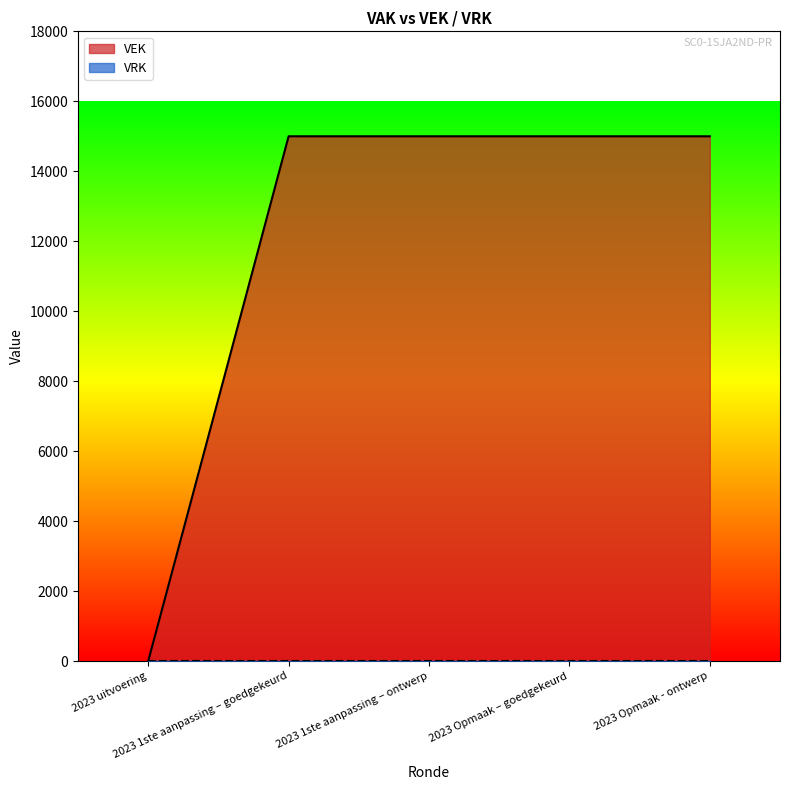

Count the number of categories in the chart.

5